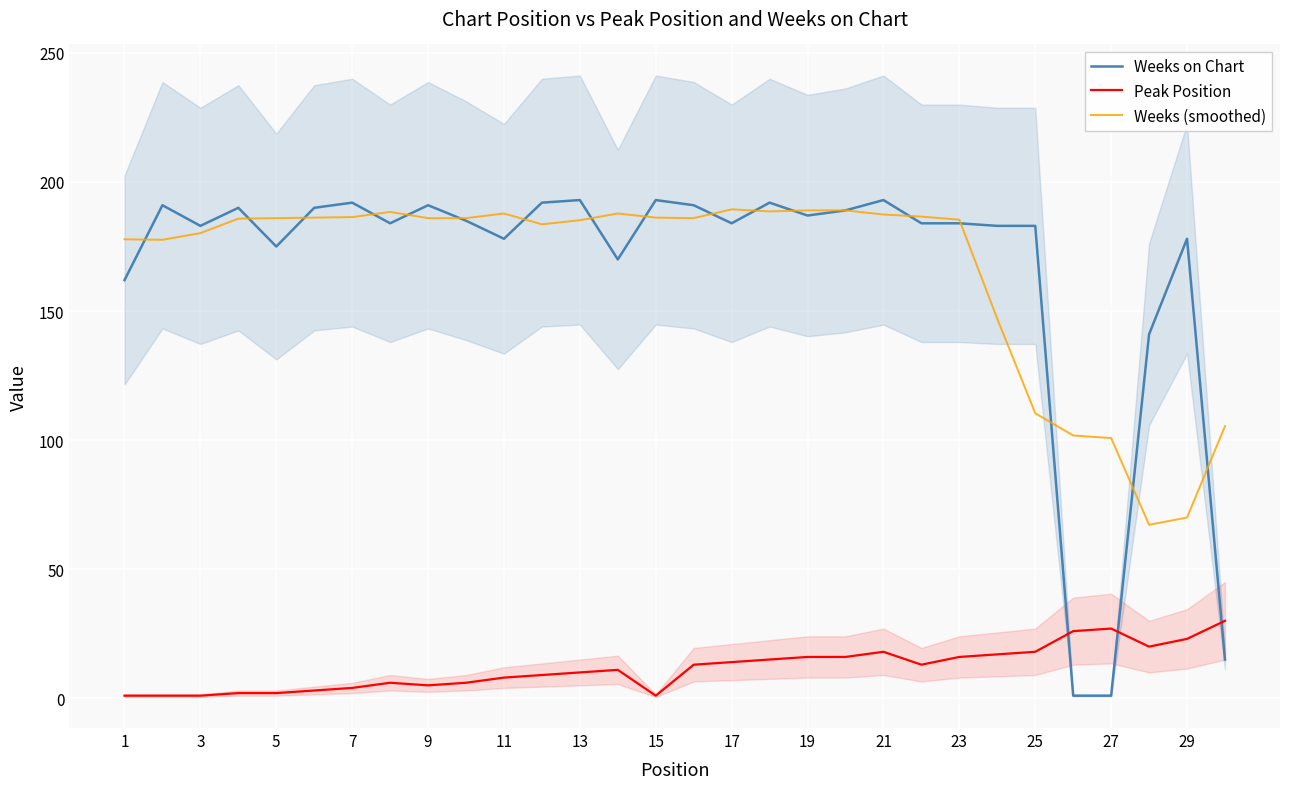

The Weeks (smoothed) series shows 278.0 at 13. True or false?

False